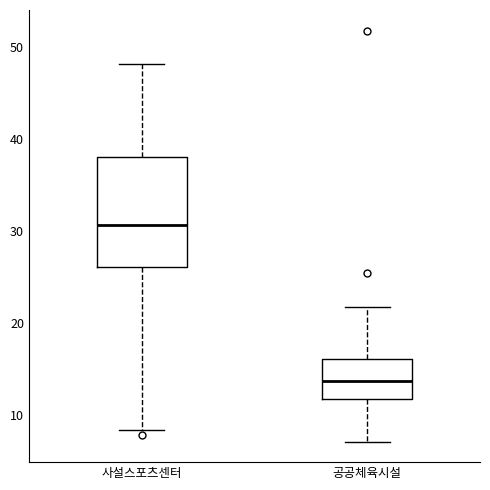

Reading left to right, read every box against the y-axis: the position of its median line, the range the box covers, and the ends of its whiskers. The values are not printed on the chart, so give them approximately, as read against the axis.

사설스포츠센터: median 31, box 26 to 38, whiskers 8 to 48
공공체육시설: median 14, box 12 to 16, whiskers 7 to 22